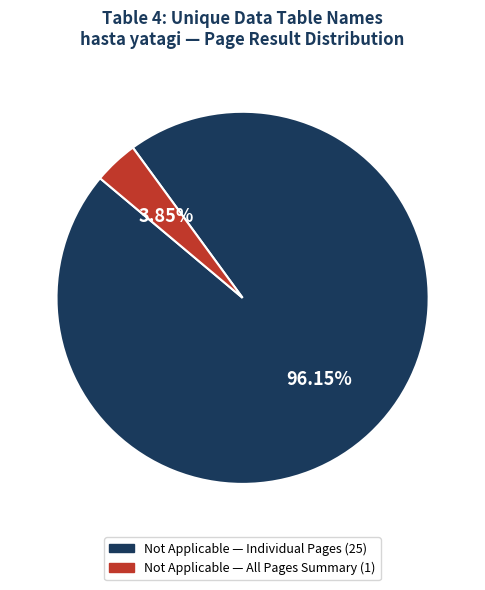

To the nearest percent, what is the average slice percentage?

50%